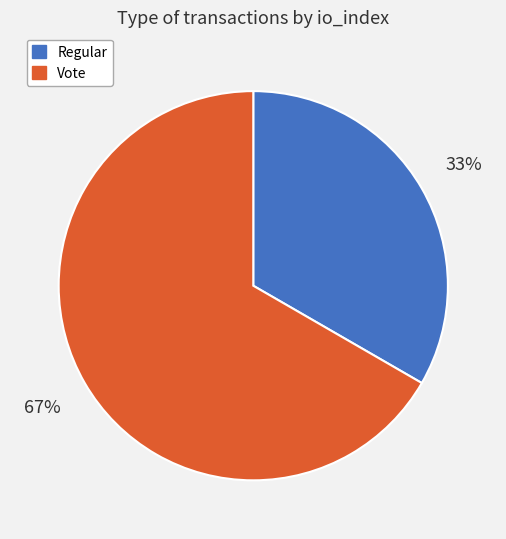

Count the number of slices in the pie.

2